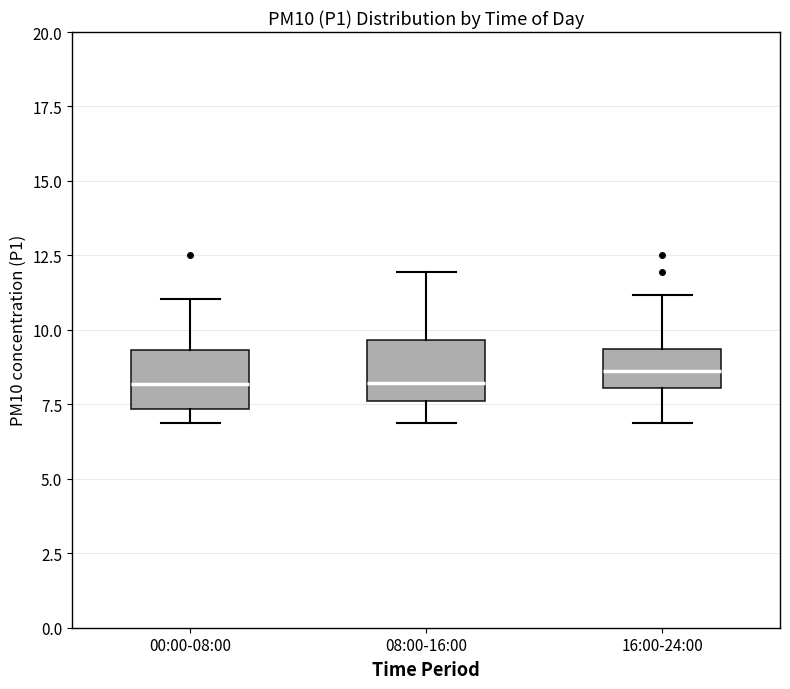

Reading left to right, read every box against the y-axis: the position of its median line, the range the box covers, and the ends of its whiskers. The values are not printed on the chart, so give them approximately, as read against the axis.

00:00-08:00: median 8.0, box 7.5 to 9.5, whiskers 7.0 to 11.0
08:00-16:00: median 8.0, box 7.5 to 9.5, whiskers 7.0 to 12.0
16:00-24:00: median 8.5, box 8.0 to 9.5, whiskers 7.0 to 11.0